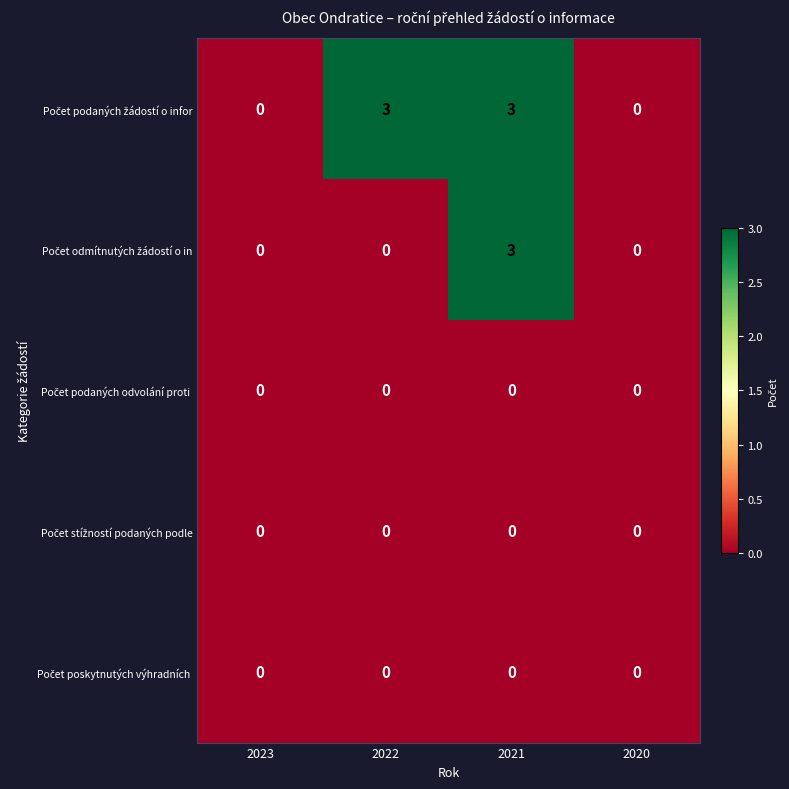

What is the greatest value displayed?

3